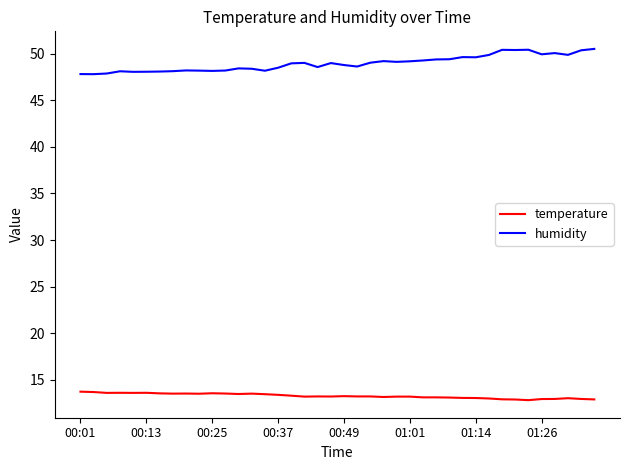

List the series in order of their peak value, highest first.

humidity, temperature